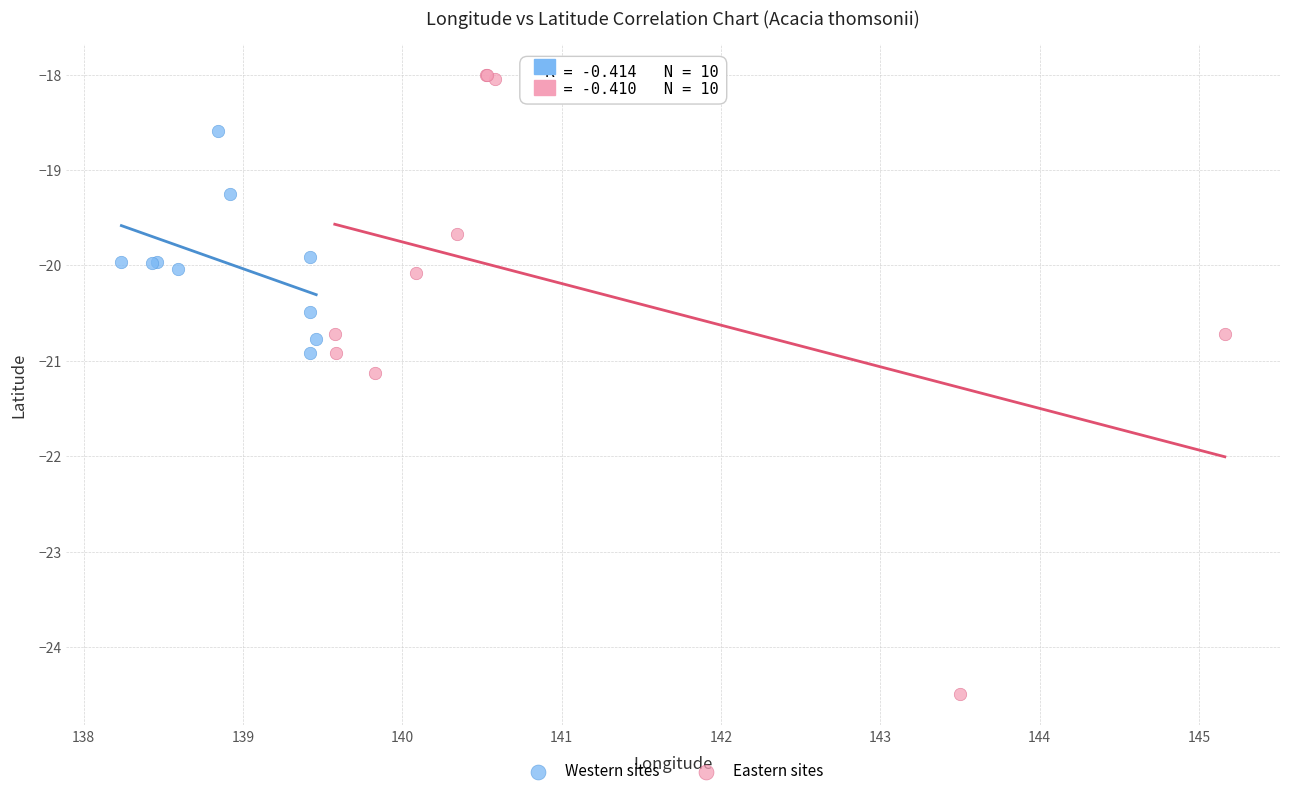

Which series reaches the maximum Y coordinate?

Eastern sites